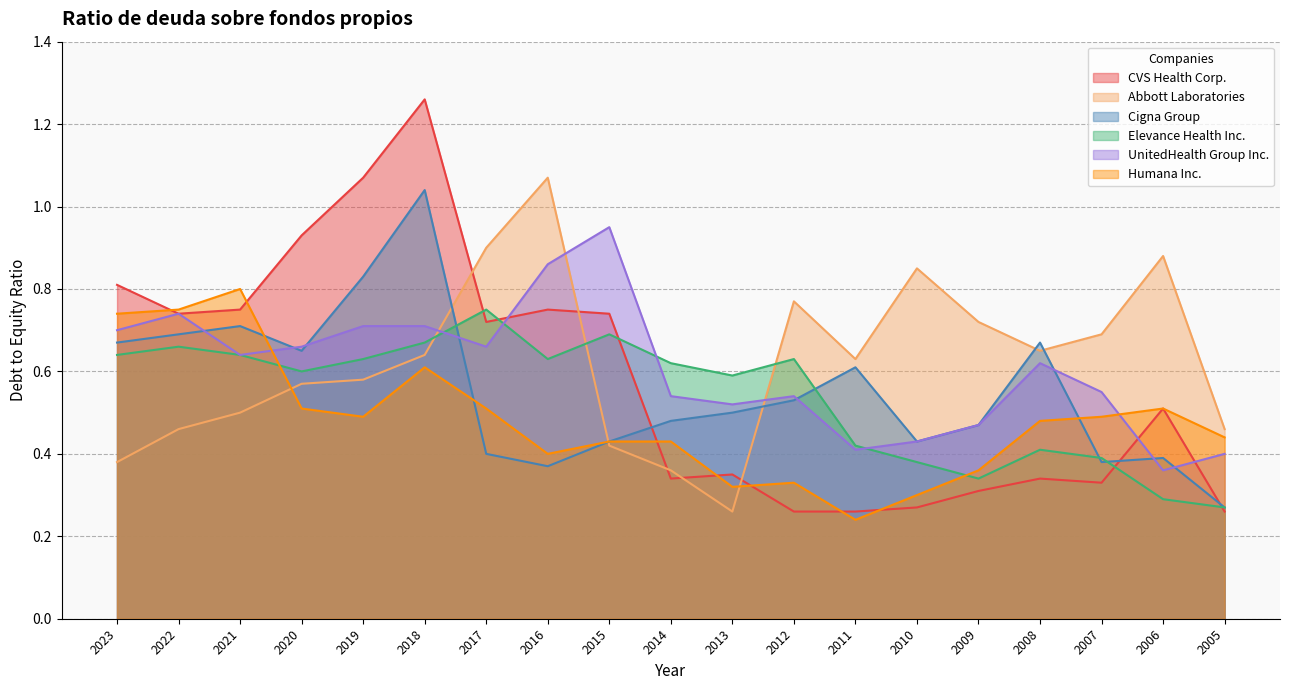

Which series has the largest range (max minus min)?

CVS Health Corp.